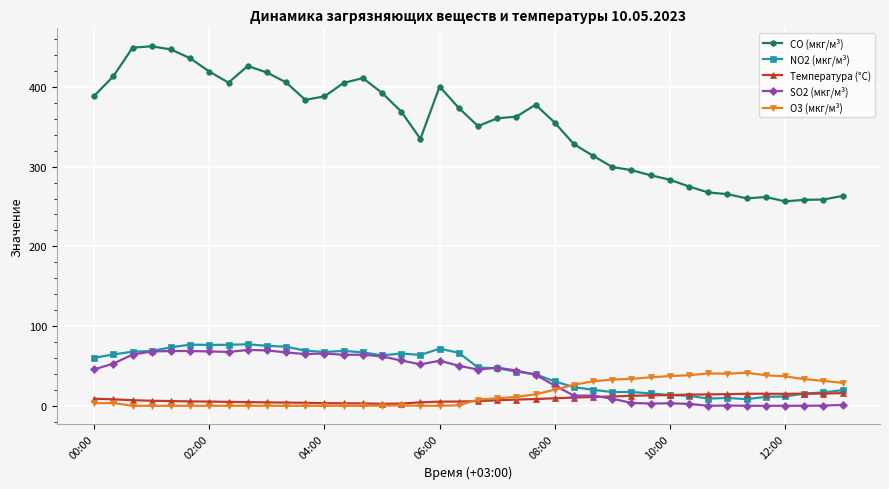

At how many categories does at least one series exceed 236?

40